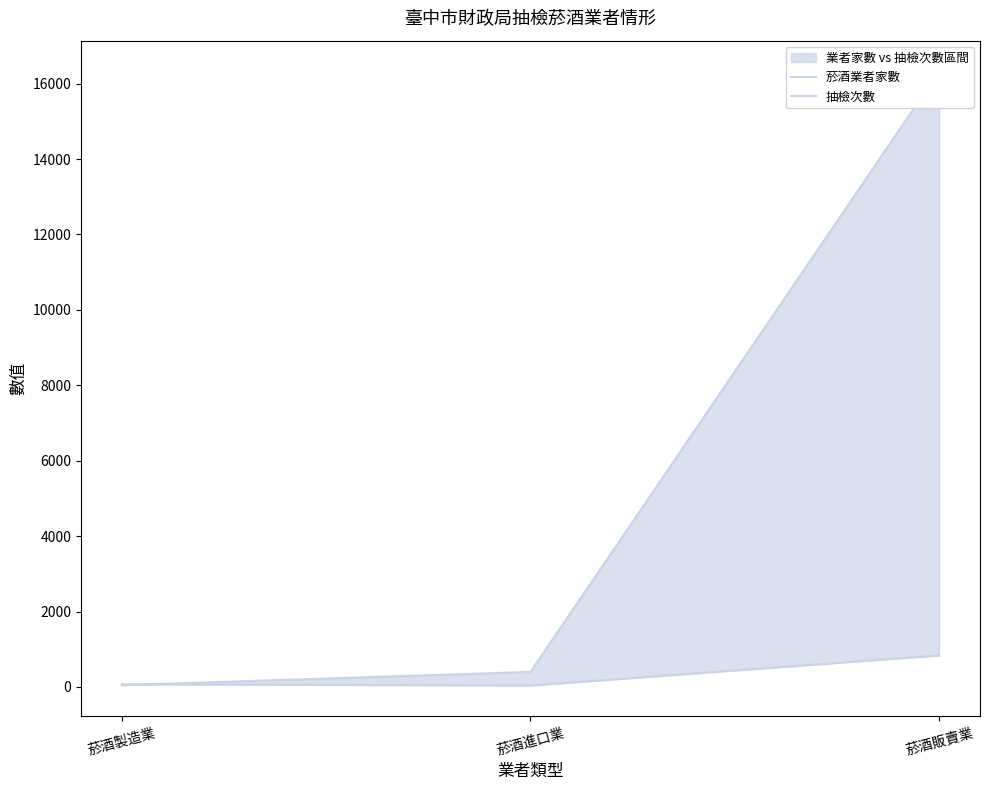

What is the spread (max minus min) of values at 菸酒進口業?

361